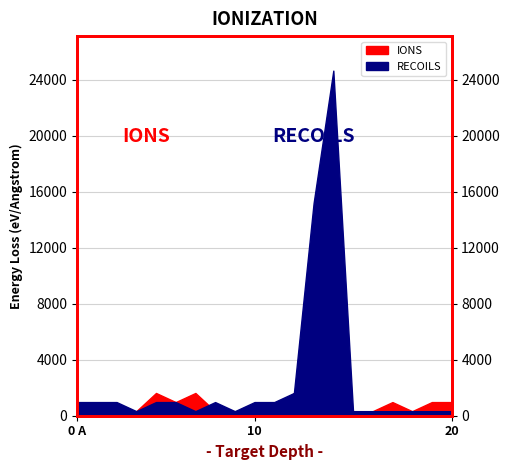

Read the RECOILS value at 2, to the nearest 50.

1000